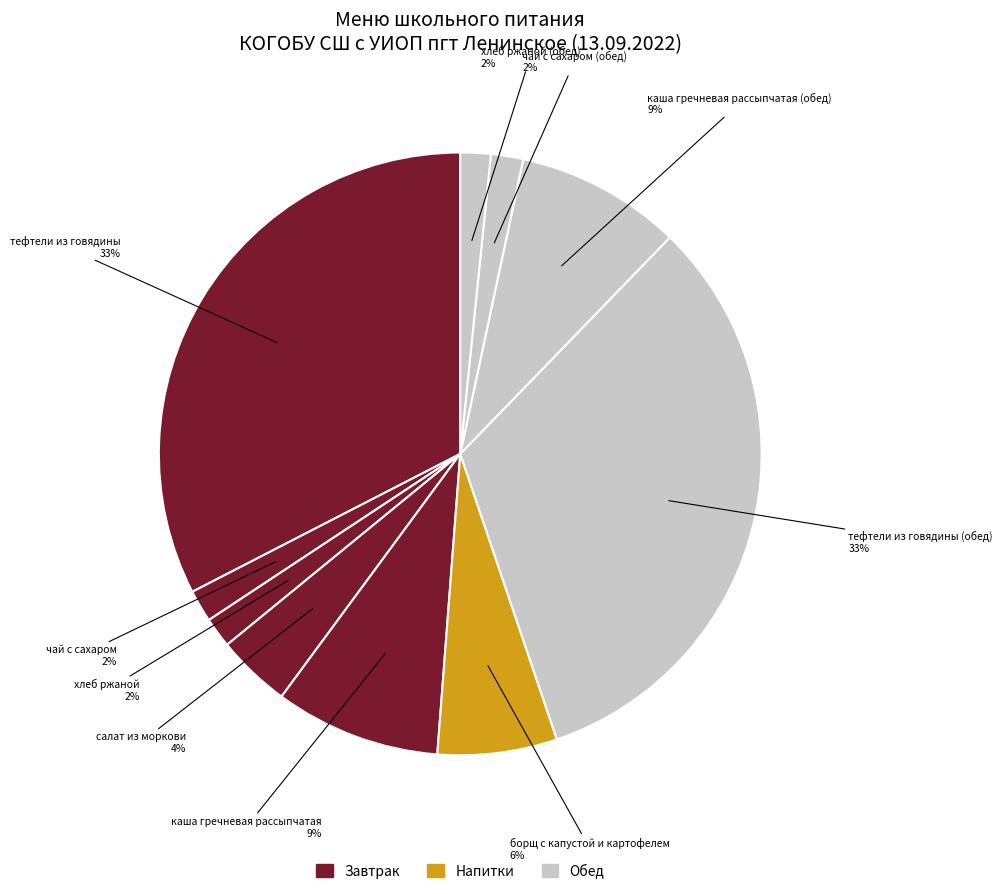

Which has a higher value, каша гречневая рассыпчатая or чай с сахаром (обед)?

каша гречневая рассыпчатая